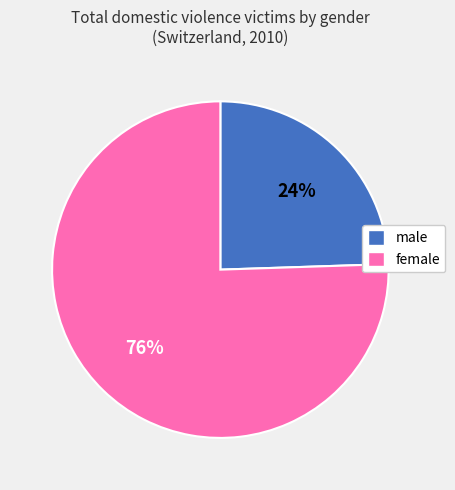

The male slice represents 39% of the pie. True or false?

False